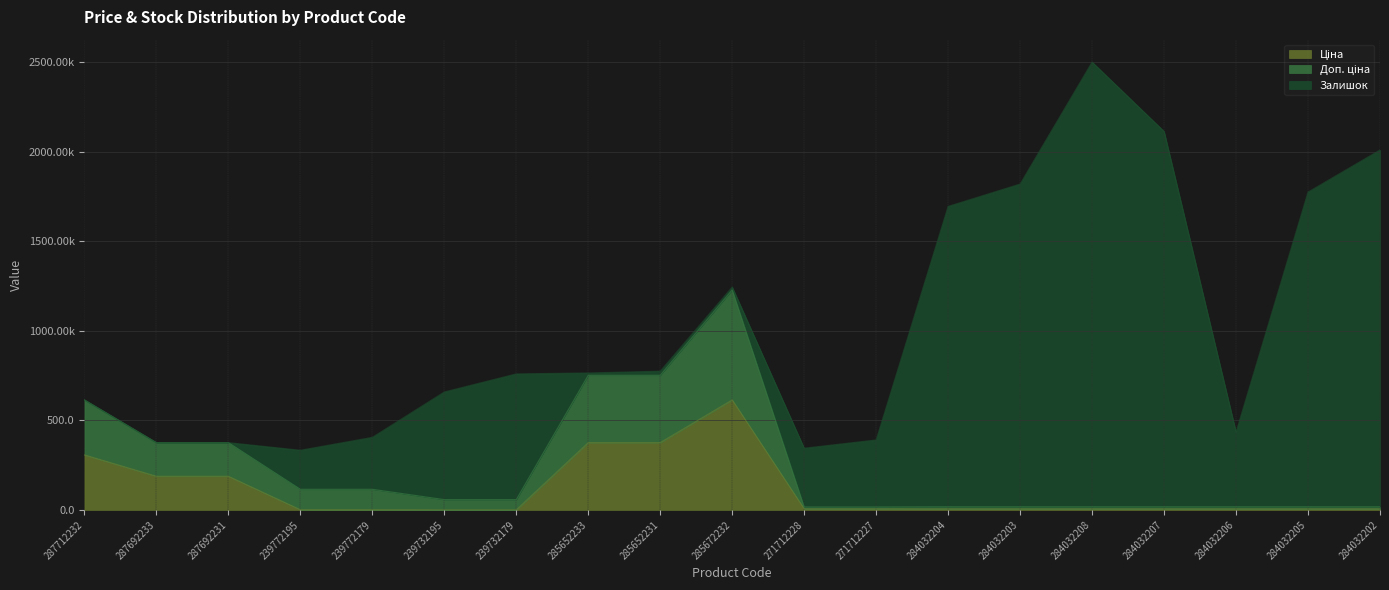

What is the approximate value of Доп. ціна at 287692231?

375.9